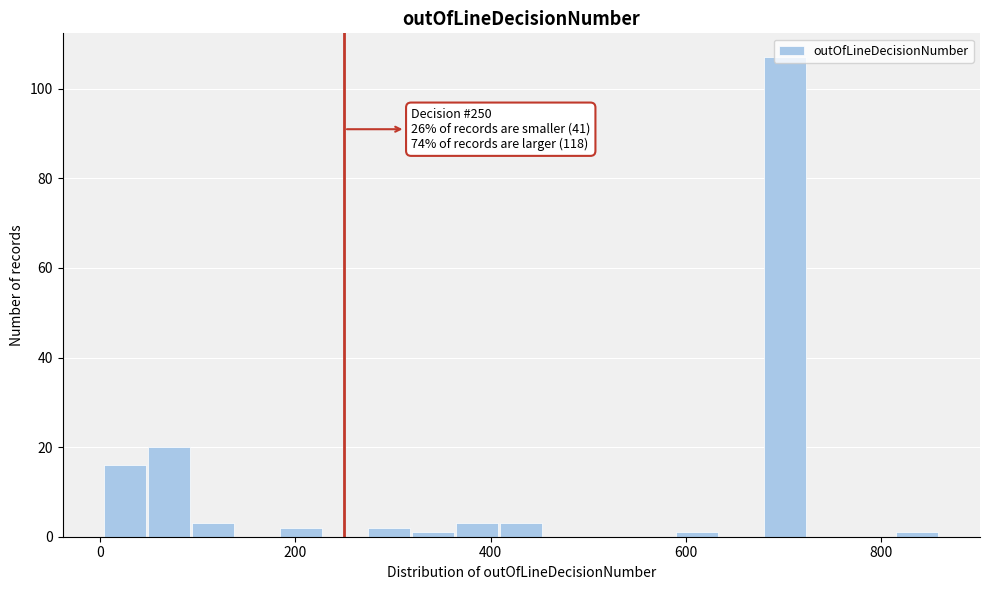

Around what value on the x-axis is the tallest bar? Give the approximate position of its centre, as read against the axis.

700